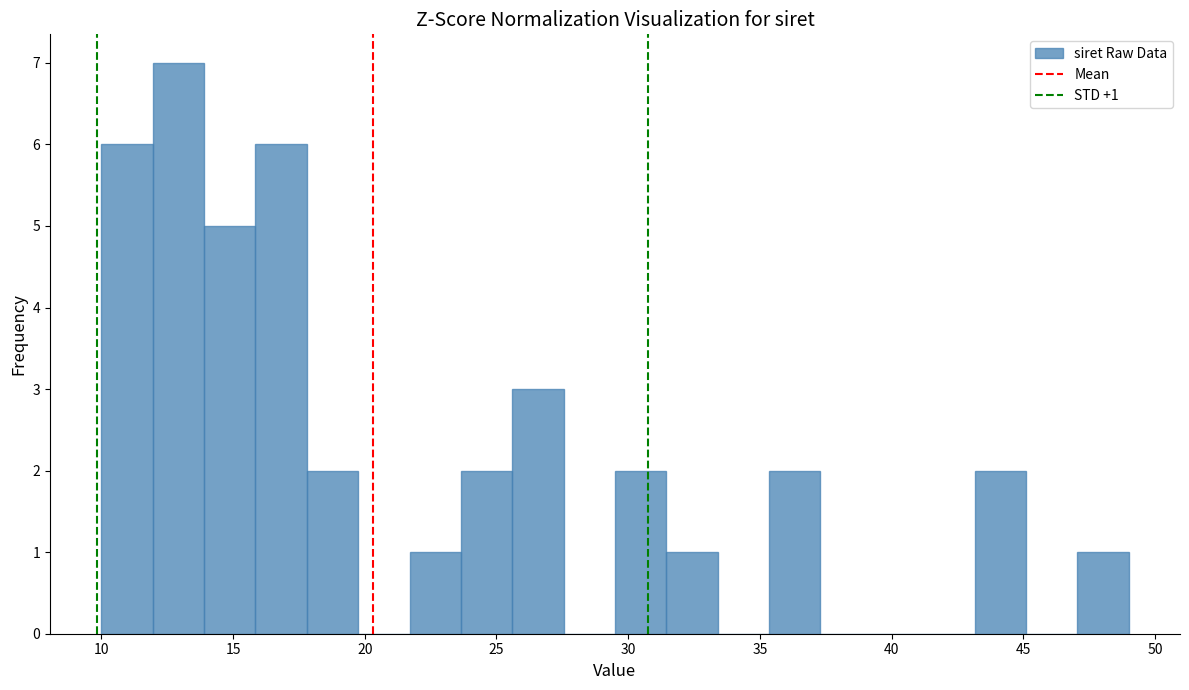

Read against the x-axis, roughly where is the centre of the tallest bar?

13.0